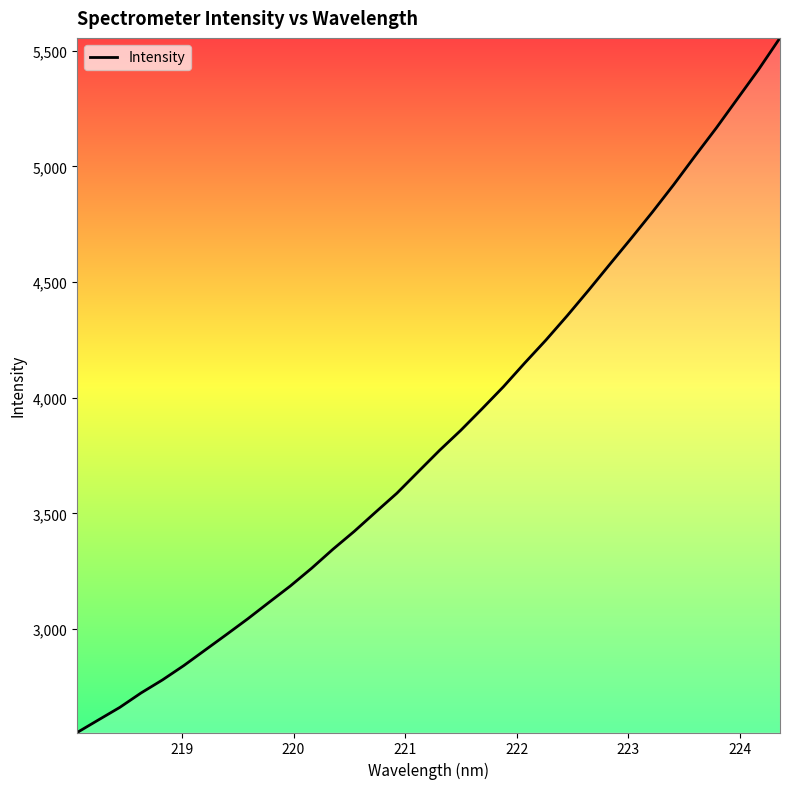

What is the difference between the maximum and minimum values?

3002.7